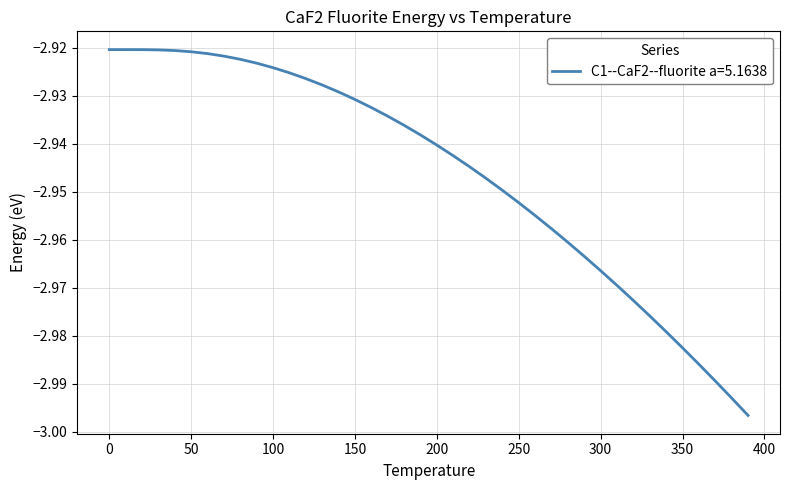

List the labels in order of value, largest first.

0.0, 10.0, 20.0, 30.0, 40.0, 50.0, 60.0, 70.0, 80.0, 90.0, 100.0, 110.0, 120.0, 130.0, 140.0, 150.0, 160.0, 170.0, 180.0, 190.0, 200.0, 210.0, 220.0, 230.0, 240.0, 250.0, 260.0, 270.0, 280.0, 290.0, 300.0, 310.0, 320.0, 330.0, 340.0, 350.0, 360.0, 370.0, 380.0, 390.0